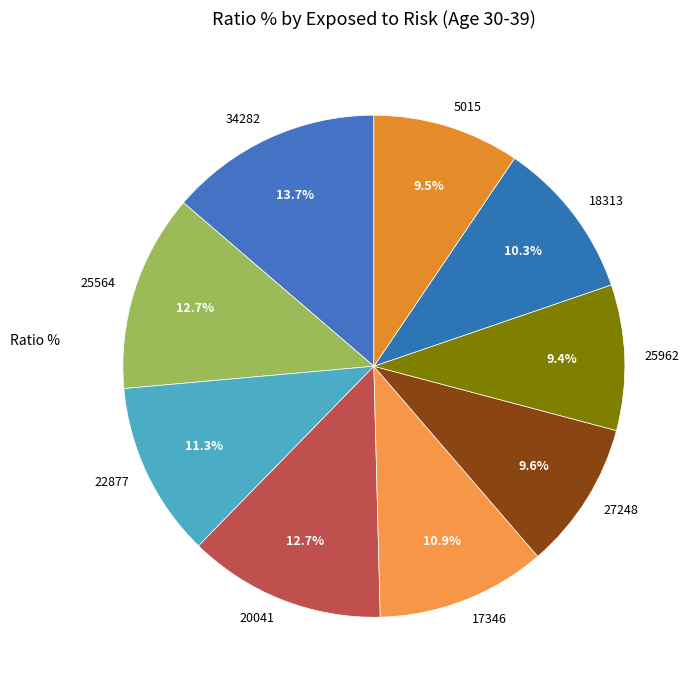

What is the largest slice in the pie chart?

34282